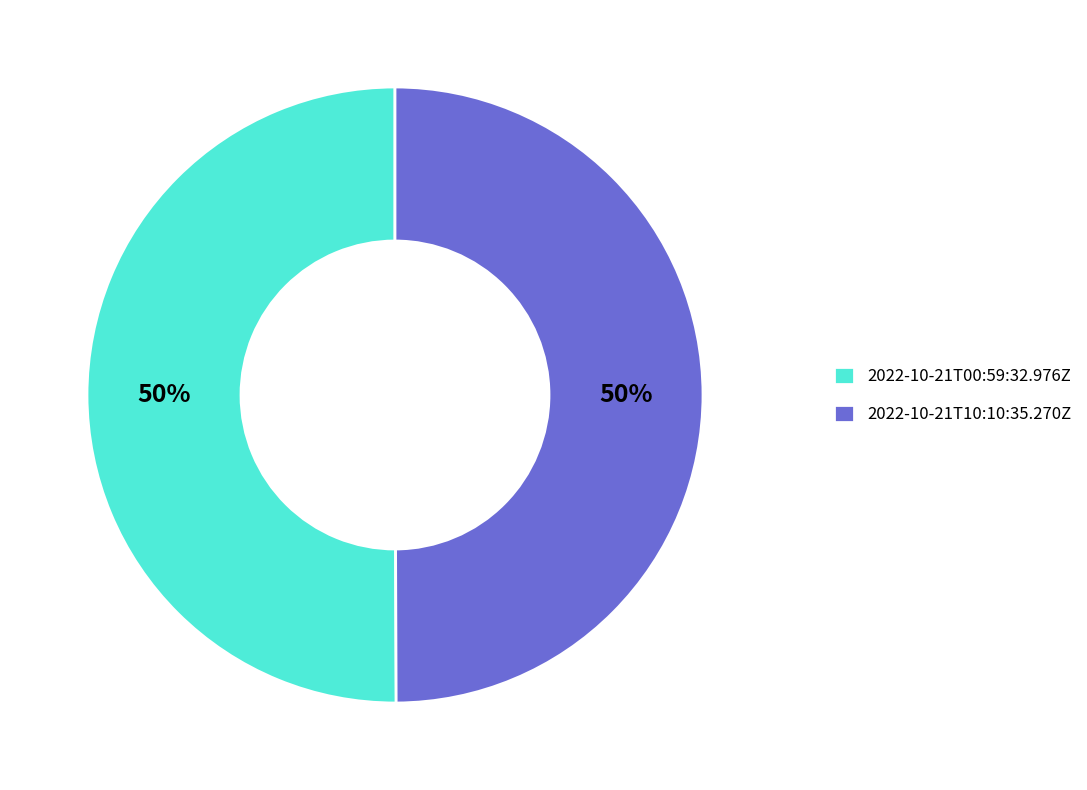

Is it true that 2022-10-21T00:59:32.976Z is 50% of the pie?

True